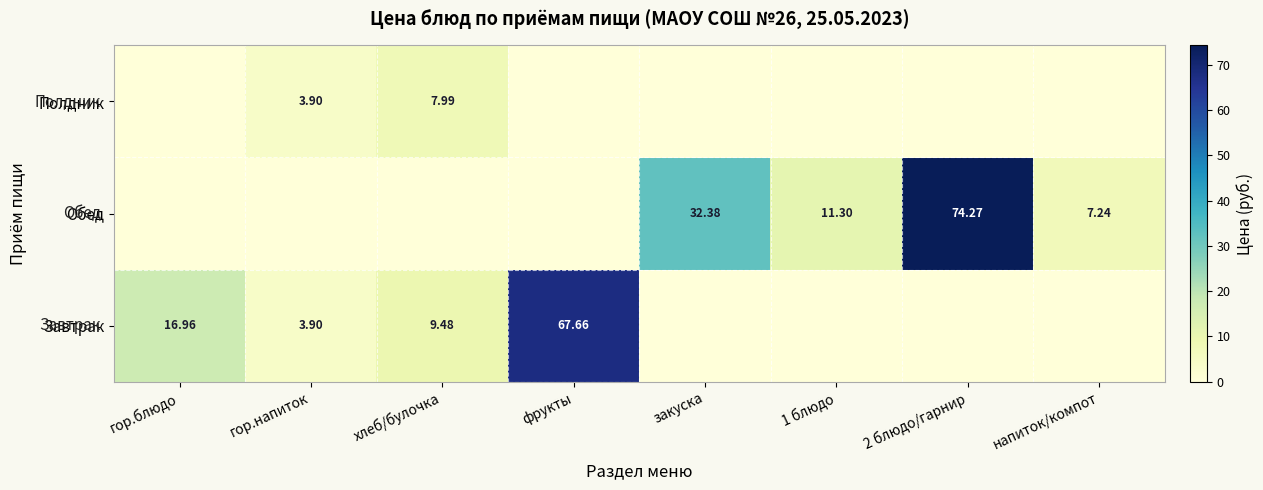

Between 2 блюдо/гарнир and закуска, which is larger?

2 блюдо/гарнир